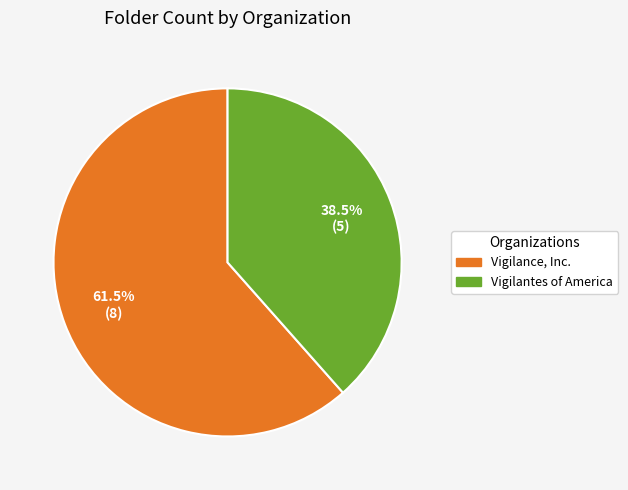

To the nearest percent, what is the difference between the Vigilantes of America and Vigilance, Inc. slice percentages?

23%